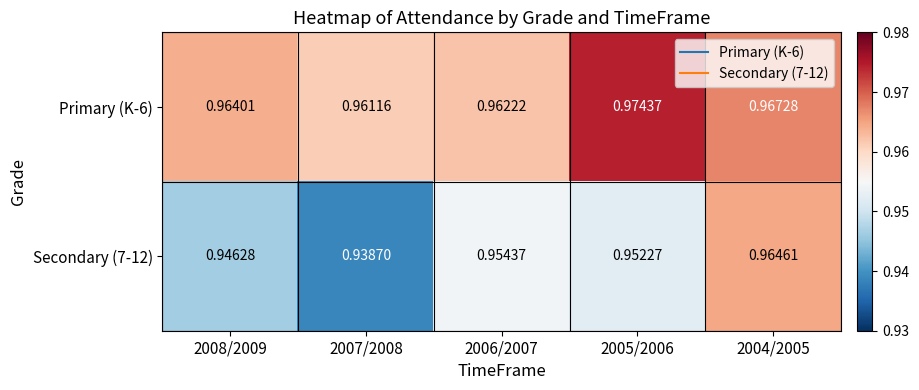

Is the value of Primary (K-6) at 2004/2005 greater than the value of Secondary (7-12) at 2005/2006?

Yes